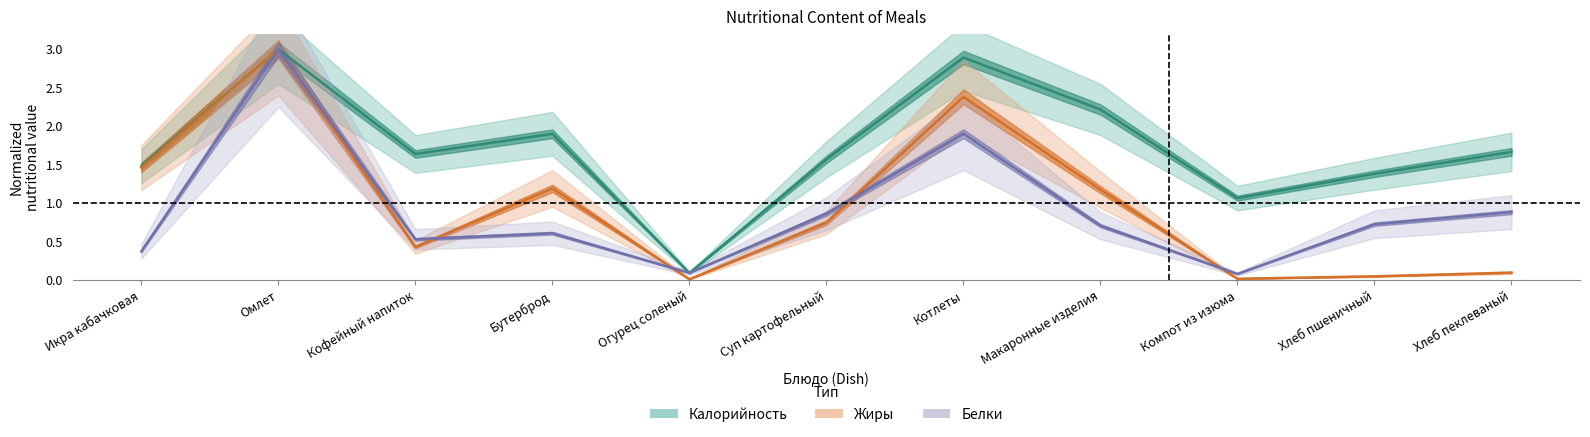

Where do Белки and Жиры first cross each other?

Кофейный напиток and Бутерброд